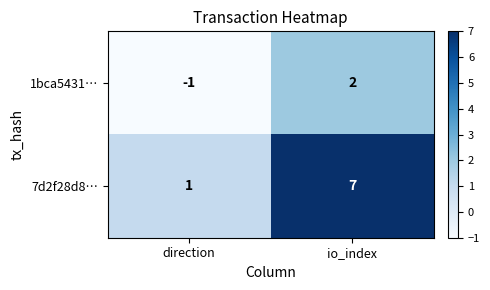

What is the difference between the 7d2f28d8… values at io_index and direction?

6